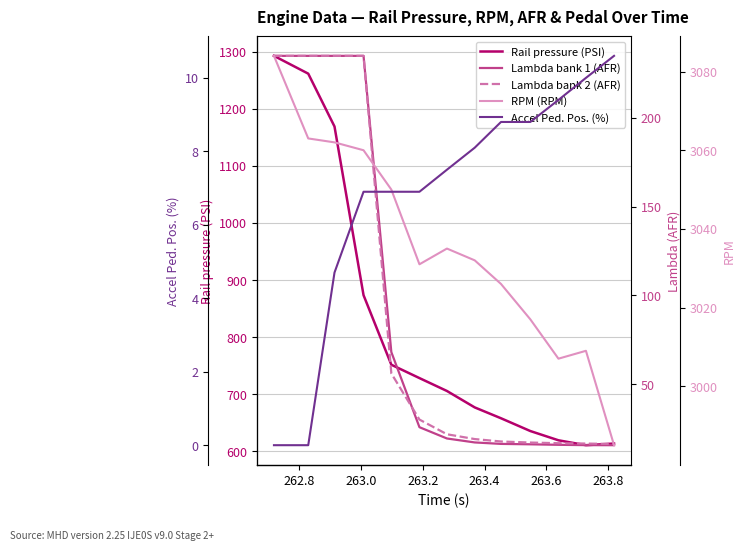

What is the minimum value for Rail pressure (PSI)?

610.6